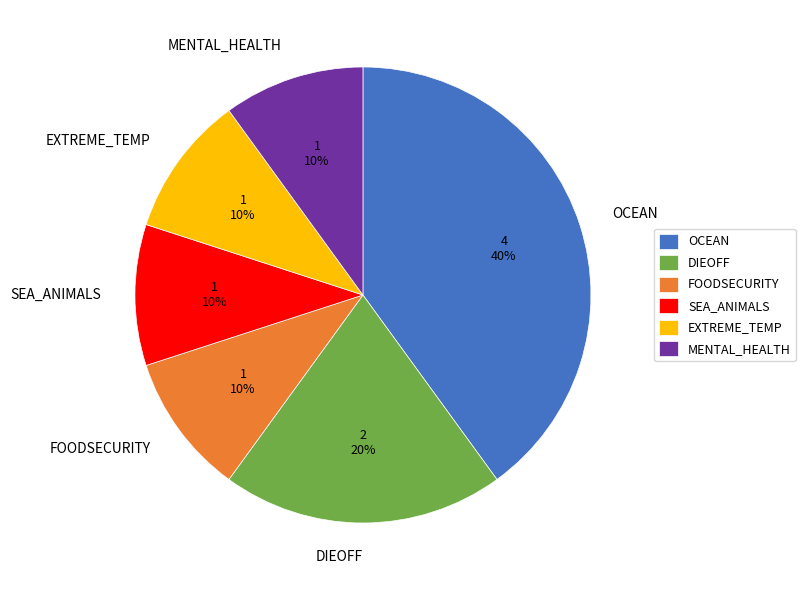

Is the sum of SEA_ANIMALS and MENTAL_HEALTH greater than half?

No